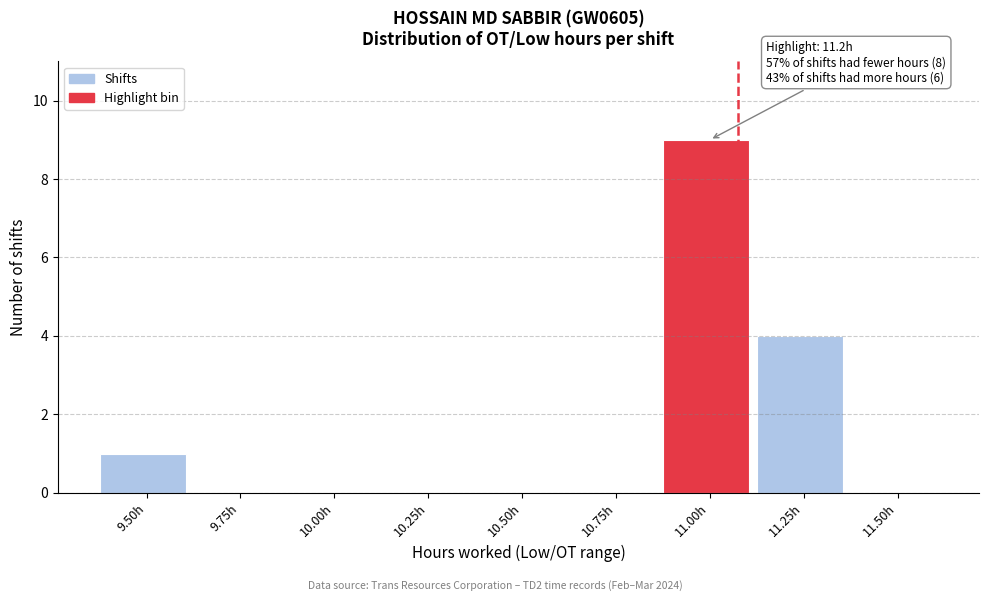

Reading left to right, extract all data points from this chart.

9.50h=1	9.75h=0	10.00h=0	10.25h=0	10.50h=0	10.75h=0	11.00h=9	11.25h=4	11.50h=0